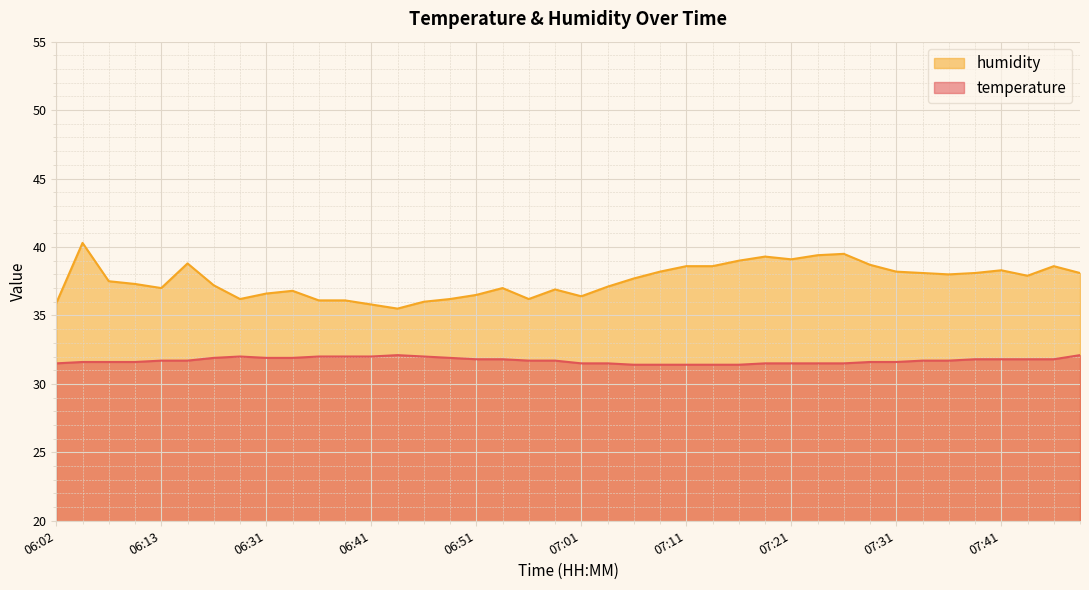

True or false: humidity and temperature cross at least once.

False